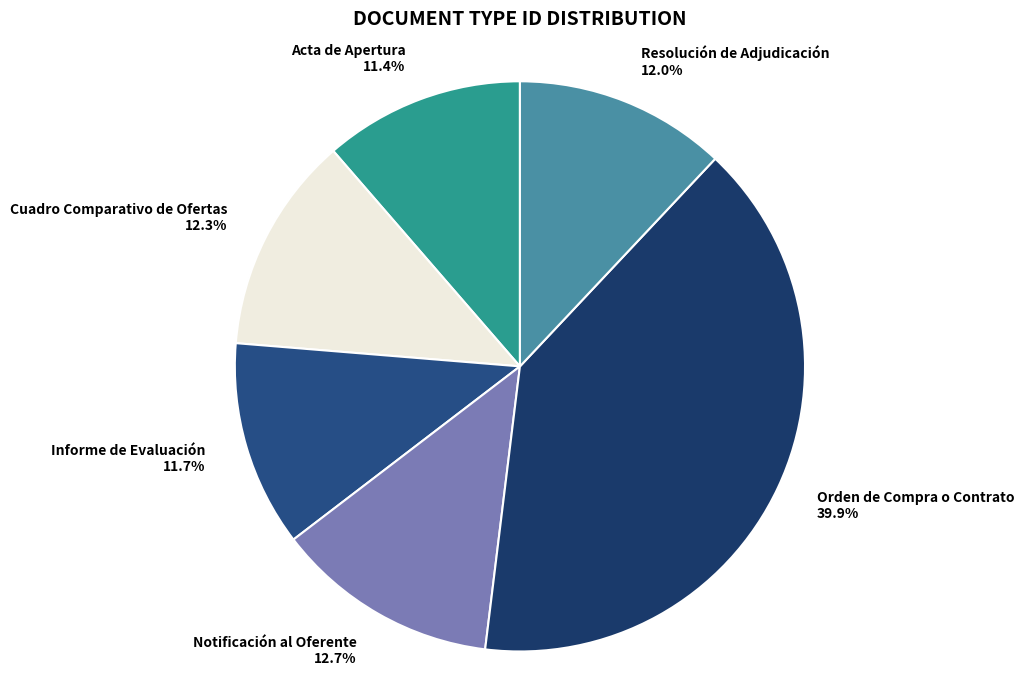

What portion of the pie excludes Acta de Apertura?

88.6%